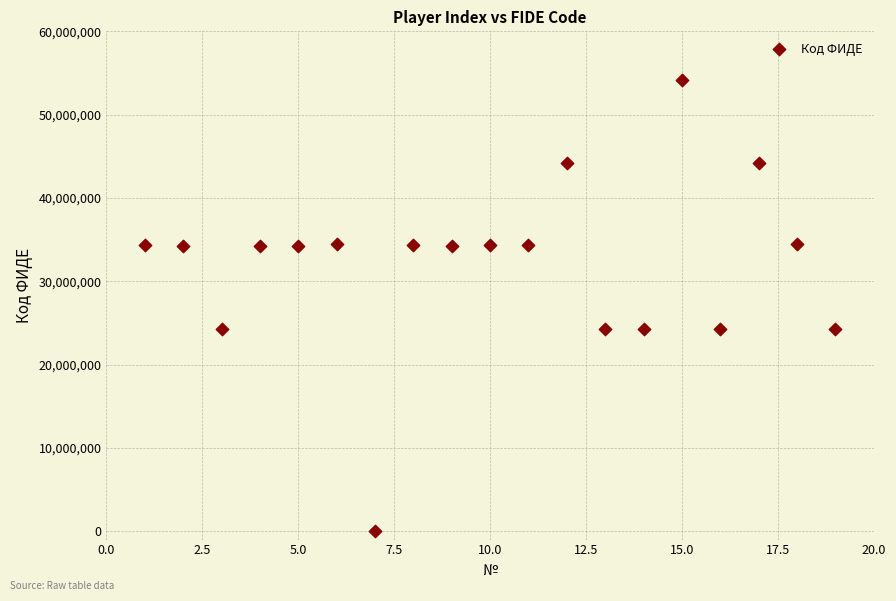

What is the range of X values (max minus min)?

18